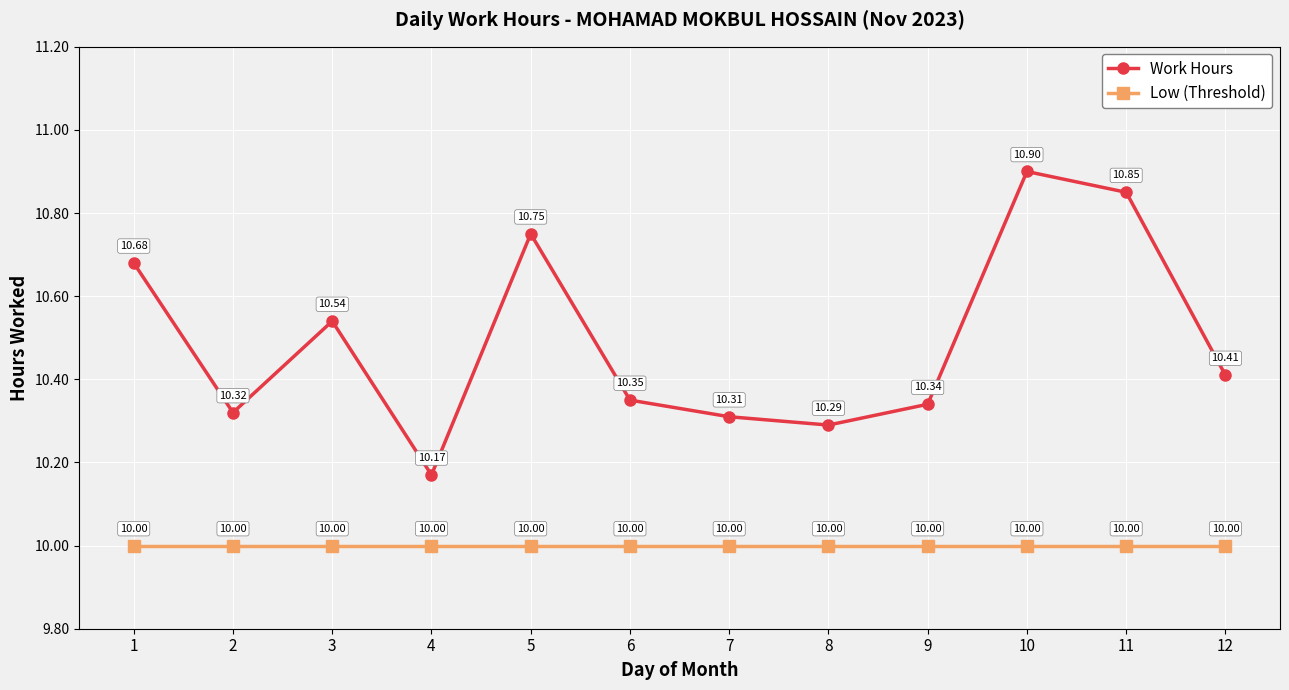

True or false: Low (Threshold) has a value of 10.0 at 3.

True